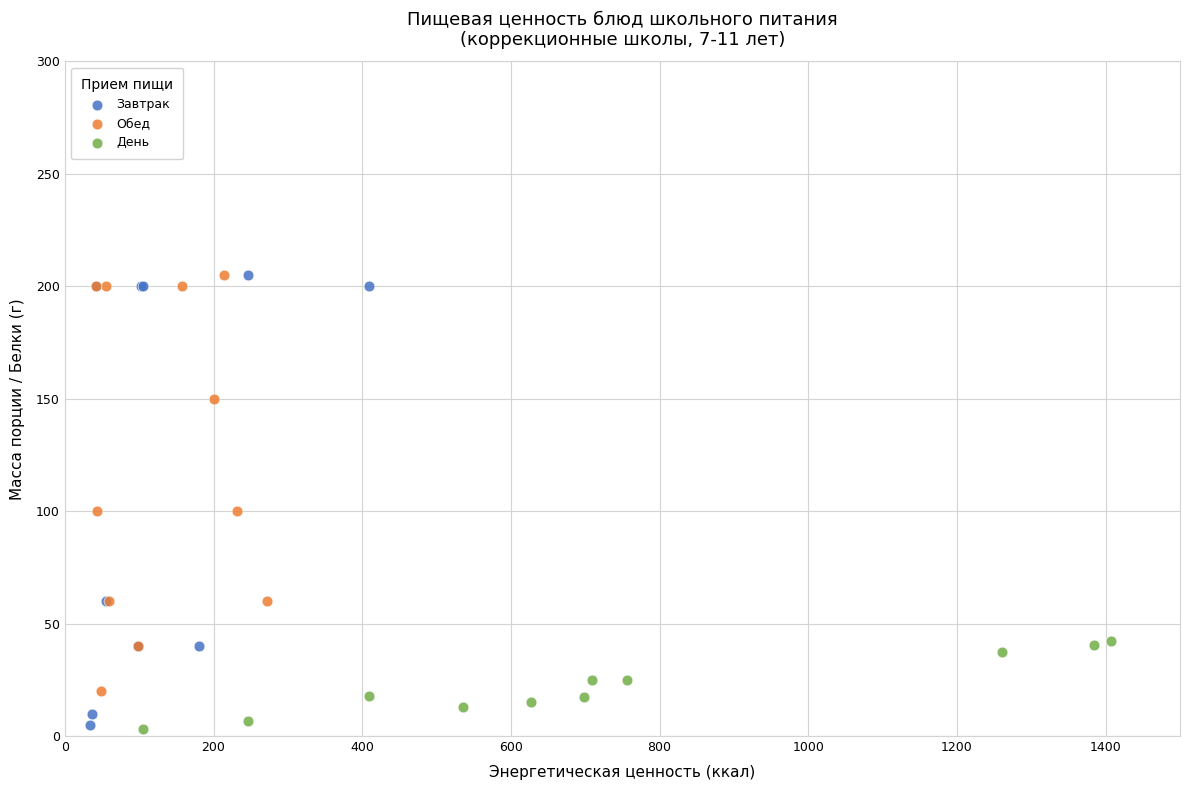

Which series has the largest Y range (max minus min)?

Завтрак